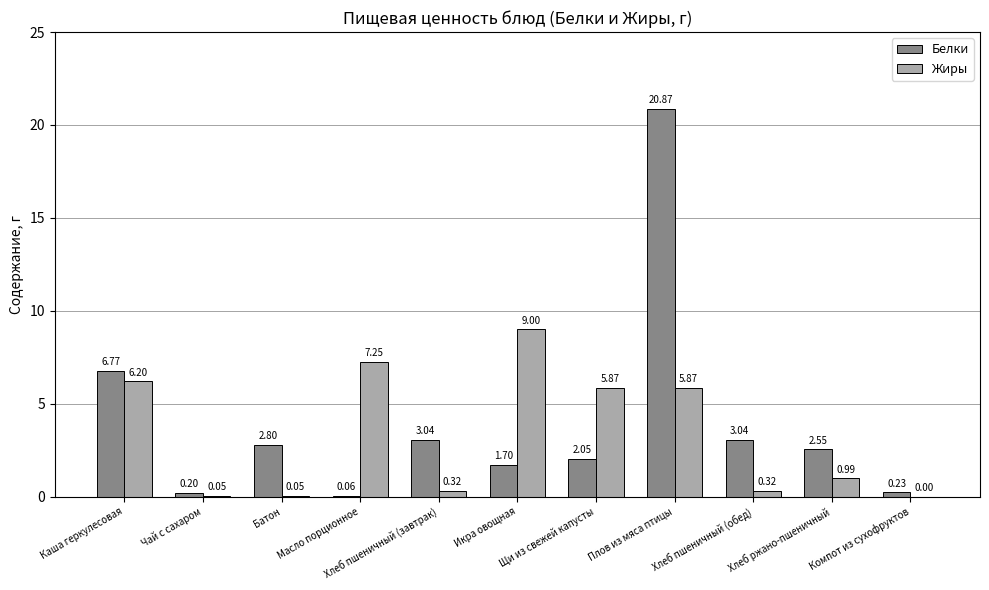

Which series has the largest total across all categories?

Белки